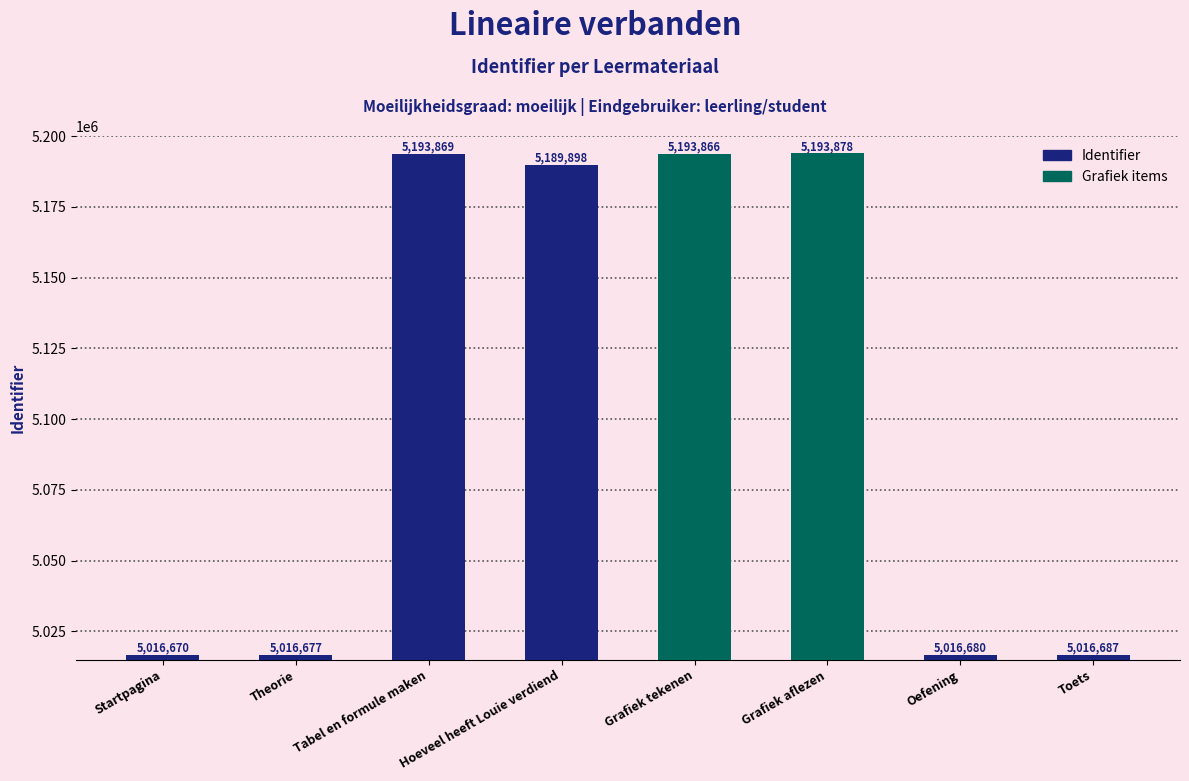

What is the difference between the values at Hoeveel heeft Louie verdiend and Grafiek aflezen?

3980